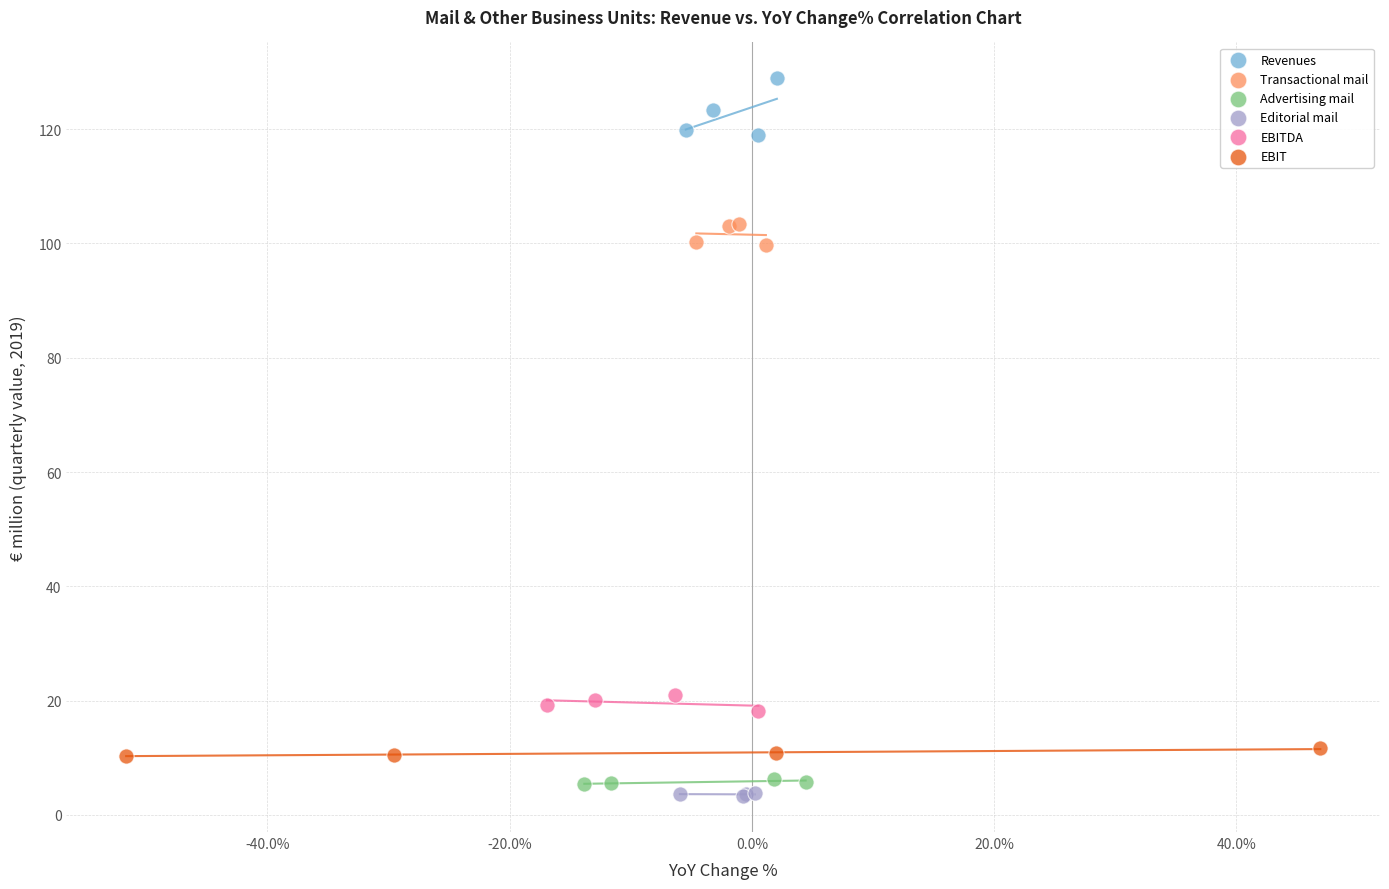

Which series contains the highest Y value?

Revenues